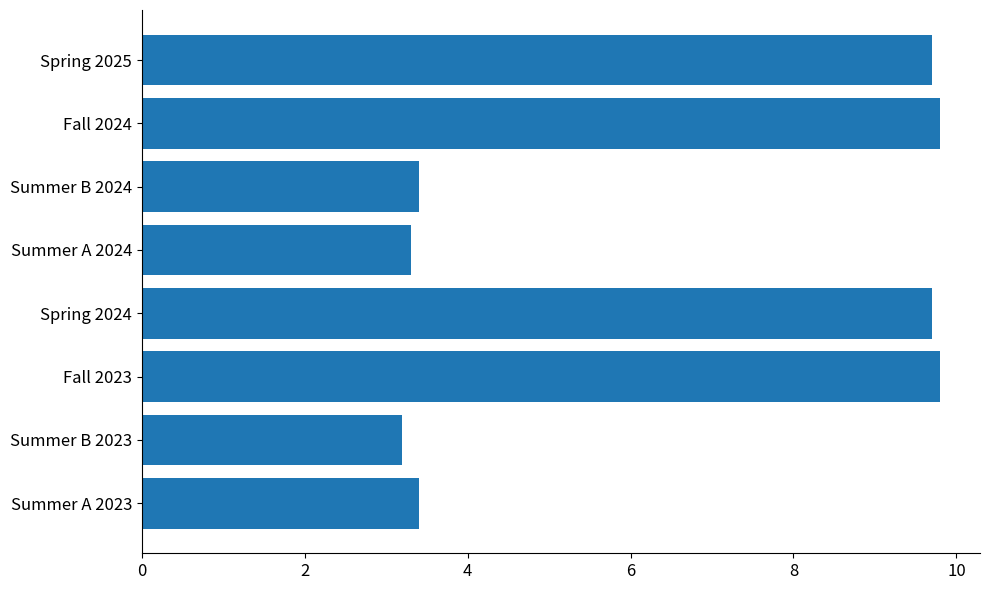

The chart shows a value of 6.3 at Fall 2023. True or false?

False